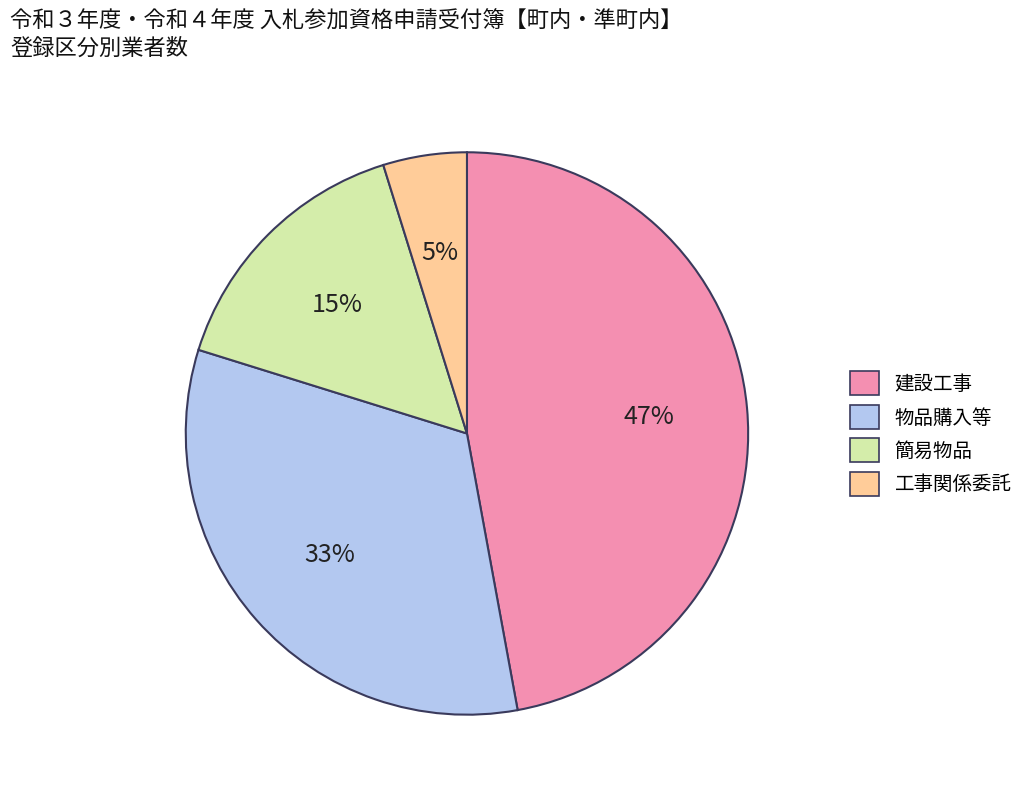

What percentage is the 簡易物品 slice, to the nearest percent?

15%